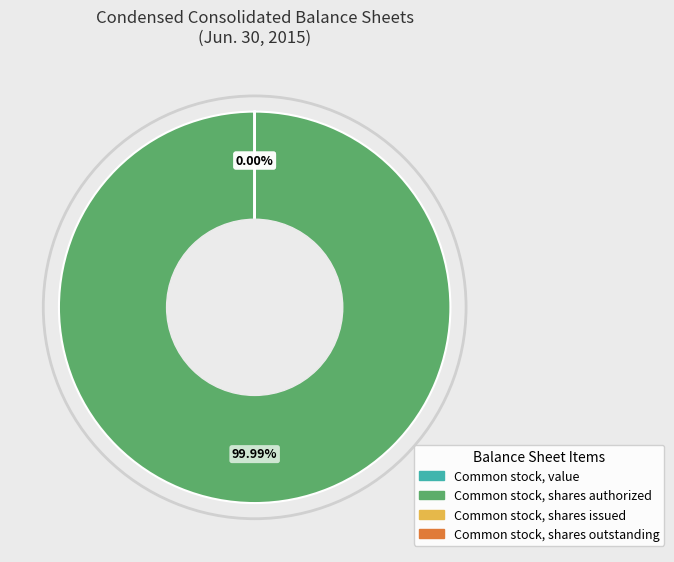

Does Common stock, shares authorized account for over 50% of the chart?

Yes